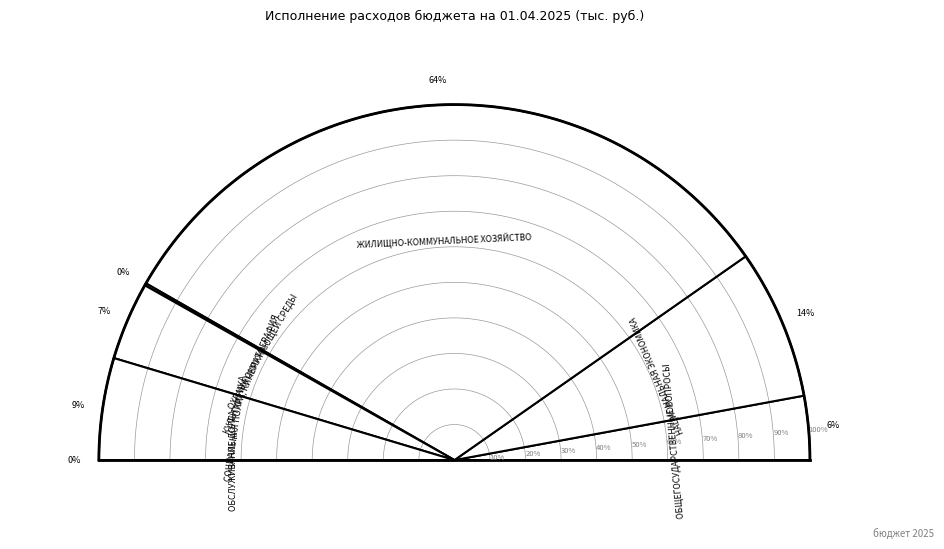

How much of the chart is everything except ОХРАНА ОКРУЖАЮЩЕЙ СРЕДЫ?

99.8%